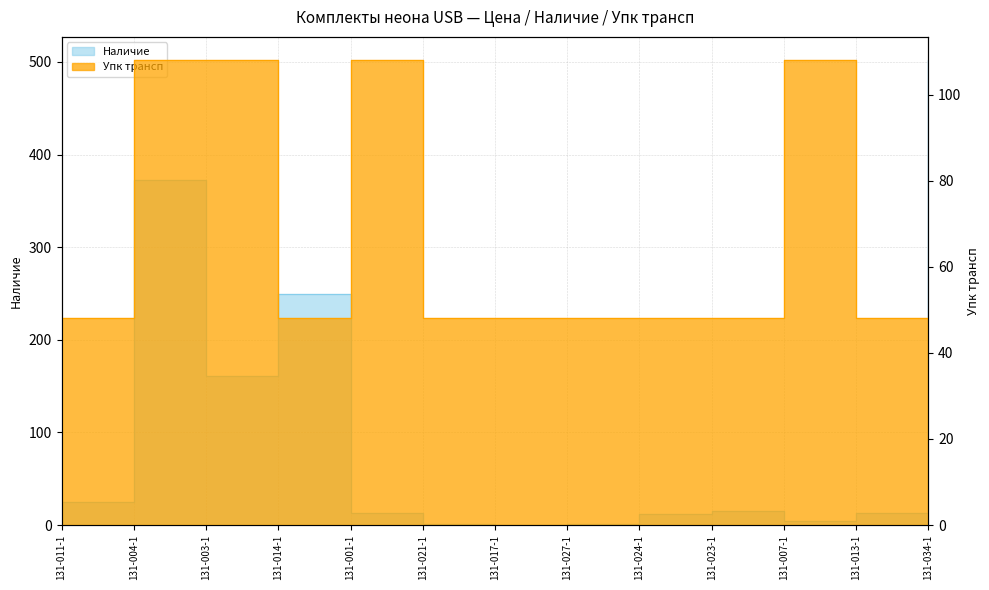

How many interior local valleys does the Наличие series have?

3